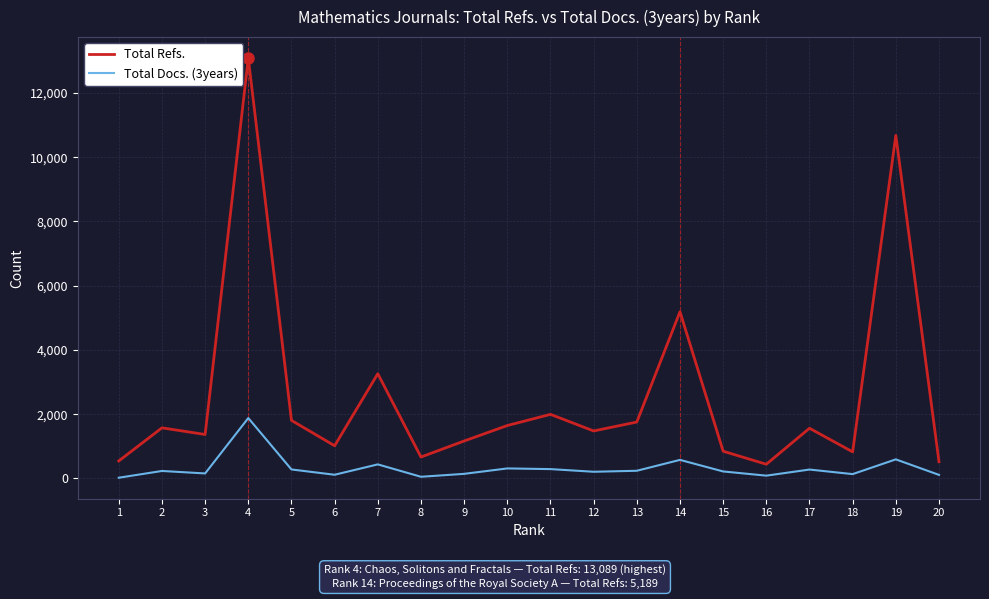

Is the value of Total Refs. at 5 greater than the value of Total Docs. (3years) at 1?

Yes